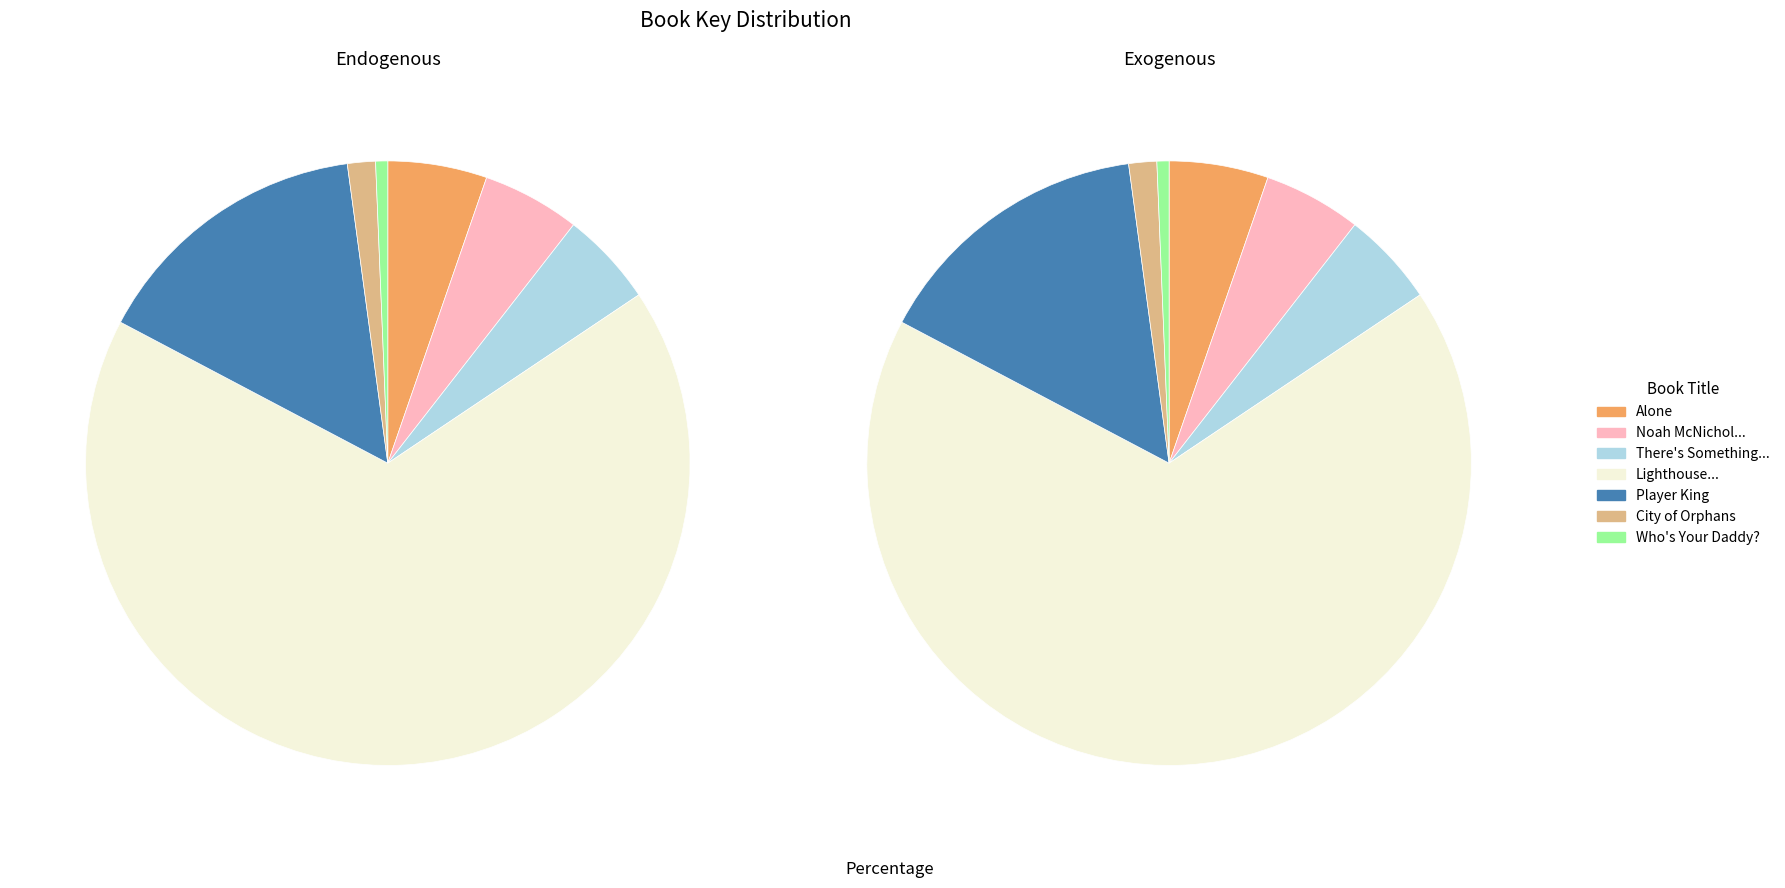

What is the total percentage of City of Orphans and Player King?

16.6%